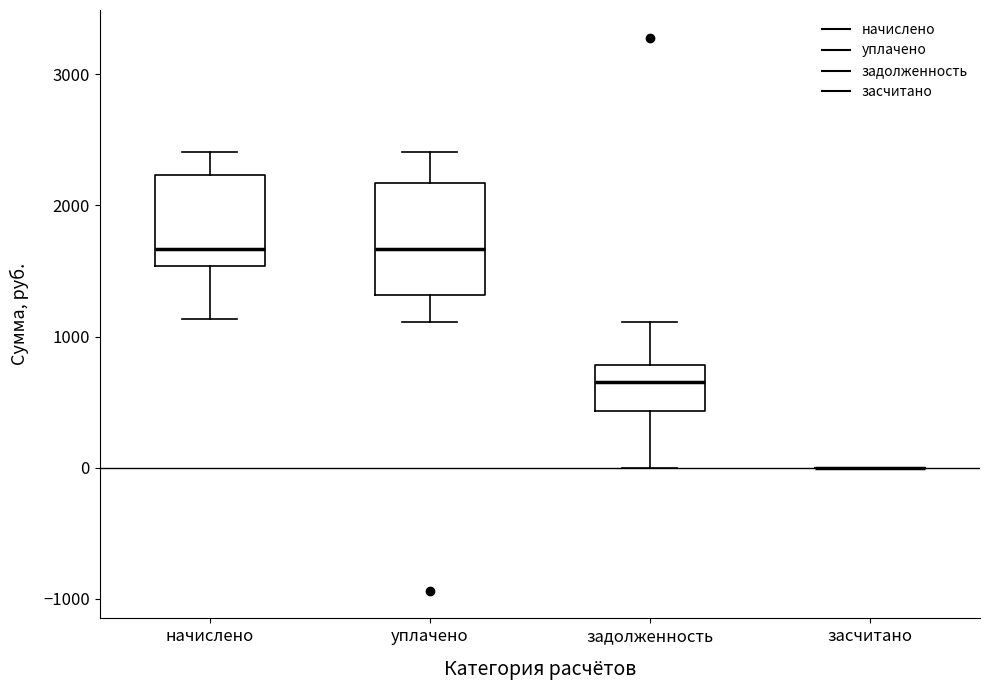

Reading left to right, transcribe this box plot: for each box, give where its median line is, the range the box spans, and where its two whiskers end, as read against the y-axis. The values are not printed on the chart, so give them approximately, as read against the axis.

начислено: median 1700, box 1500 to 2200, whiskers 1100 to 2400
уплачено: median 1700, box 1300 to 2200, whiskers 1100 to 2400
задолженность: median 700, box 400 to 800, whiskers 0 to 1100
засчитано: box collapsed to a line at 0, whiskers 0 to 0